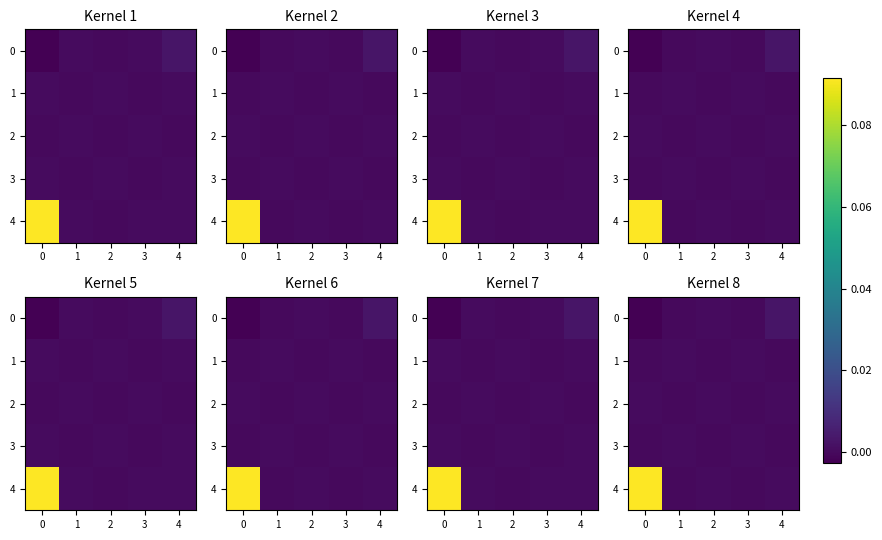

At how many categories does at least one series exceed 0?

5